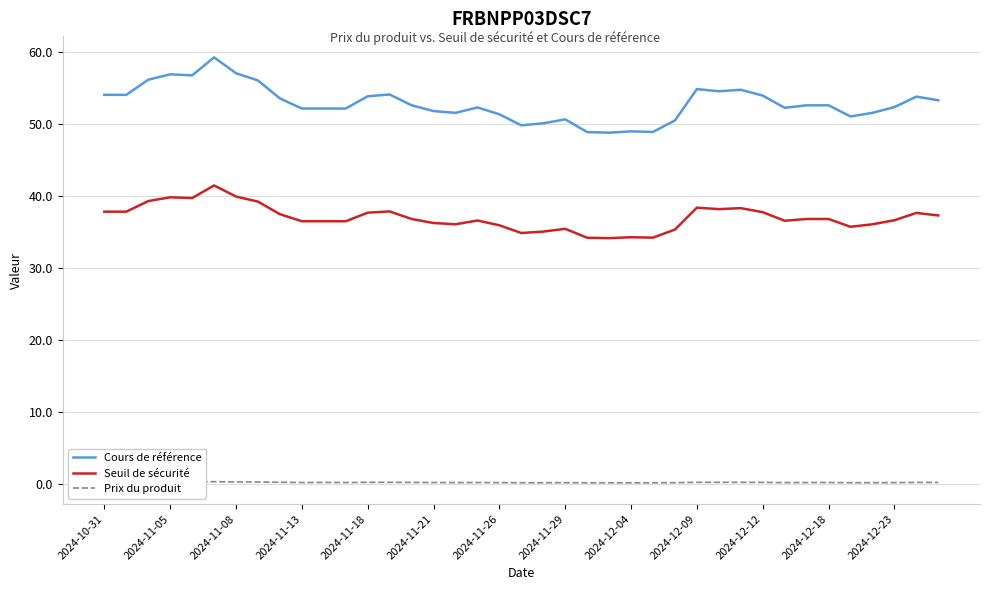

Does the chart display data point markers on the line(s)?

No